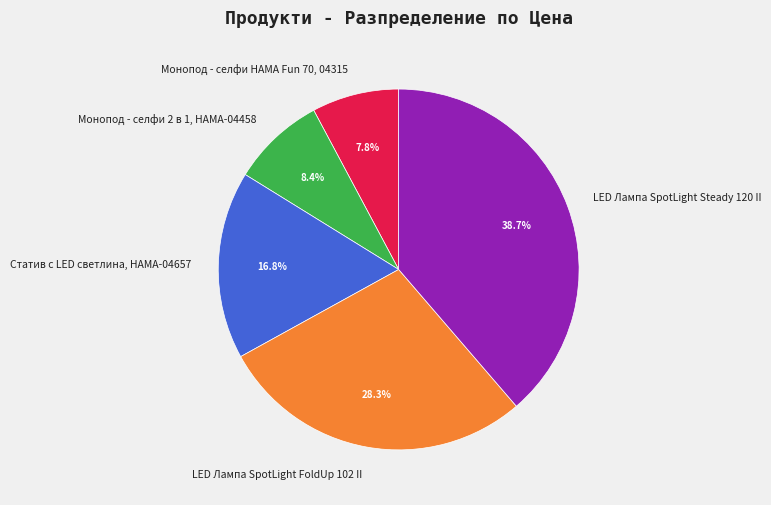

True or false: LED Лампа SpotLight FoldUp 102 II accounts for 28% of the total.

True